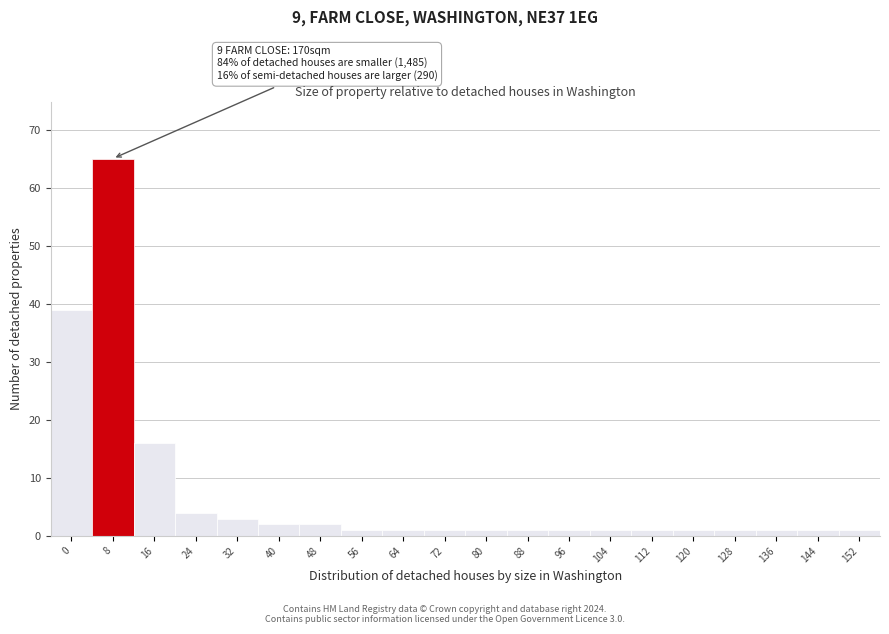

Reading left to right, transcribe all the data shown in this chart.

0=39	8=65	16=16	24=4	32=3	40=2	48=2	56=1	64=1	72=1	80=1	88=1	96=1	104=1	112=1	120=1	128=1	136=1	144=1	152=1